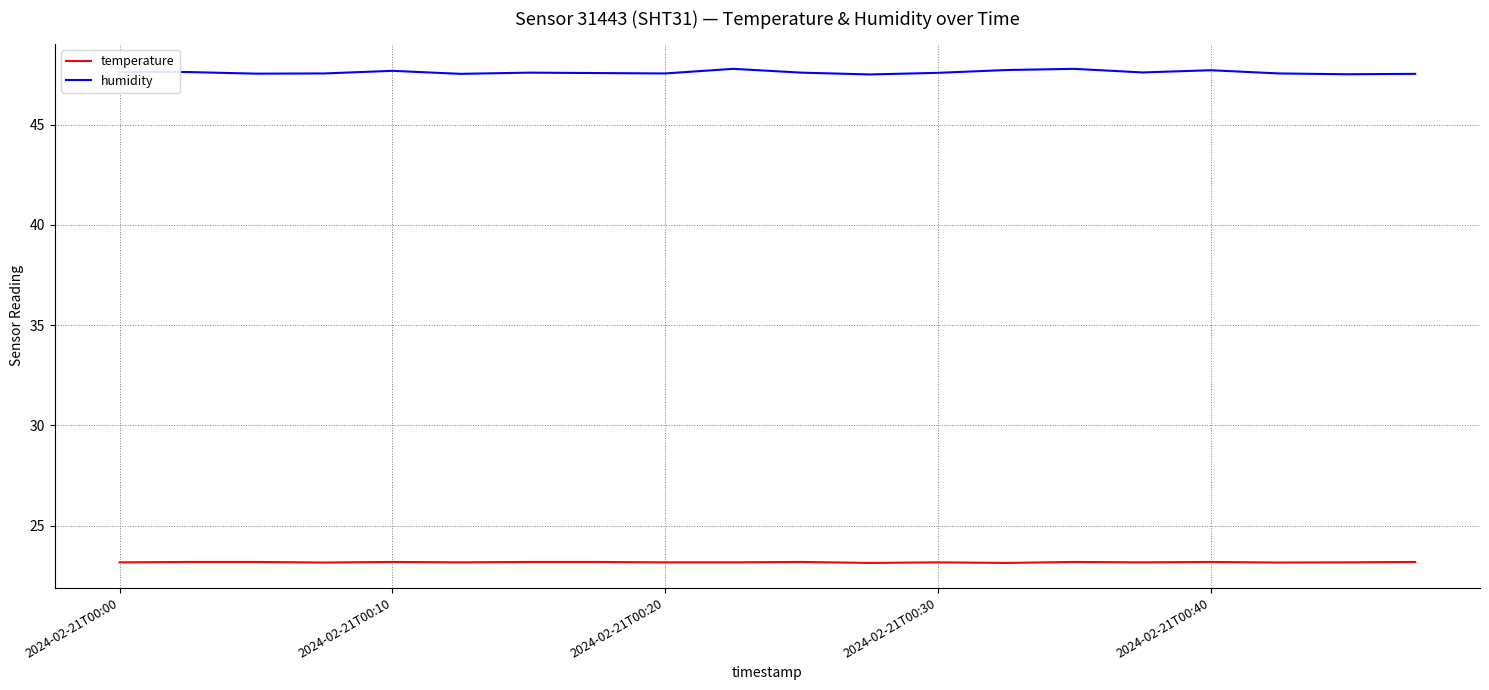

Which series has the largest total across all categories?

humidity